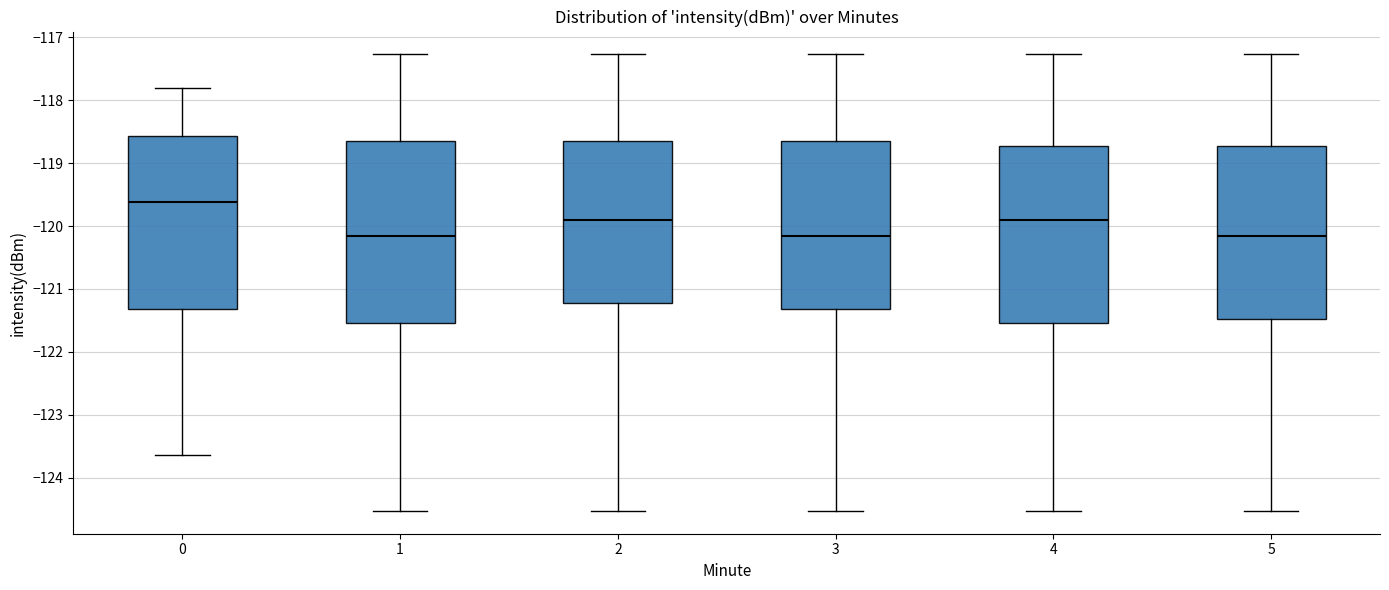

Reading left to right, transcribe this box plot: for each box, give where its median line is, the range the box spans, and where its two whiskers end, as read against the y-axis. The values are not printed on the chart, so give them approximately, as read against the axis.

0: median -119.6, box -121.3 to -118.6, whiskers -123.6 to -117.8
1: median -120.2, box -121.5 to -118.6, whiskers -124.5 to -117.3
2: median -119.9, box -121.2 to -118.6, whiskers -124.5 to -117.3
3: median -120.2, box -121.3 to -118.6, whiskers -124.5 to -117.3
4: median -119.9, box -121.5 to -118.7, whiskers -124.5 to -117.3
5: median -120.2, box -121.5 to -118.7, whiskers -124.5 to -117.3